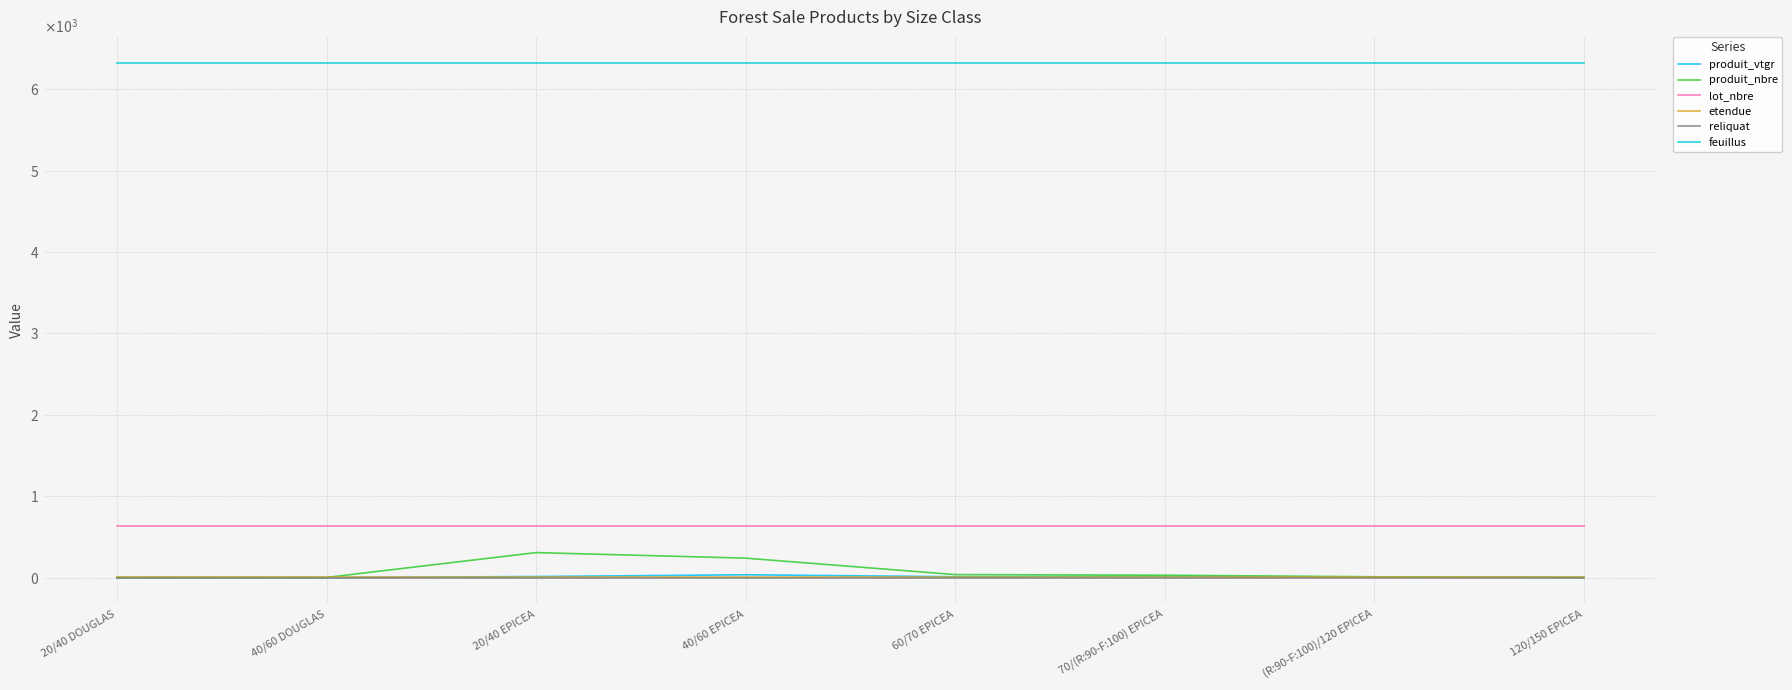

Does the chart display data point markers on the line(s)?

No